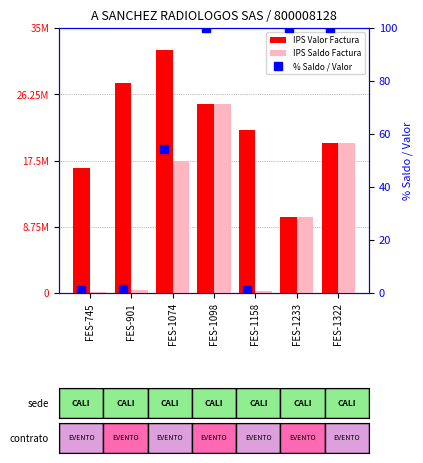

At how many categories does at least one series exceed 8965362?

7